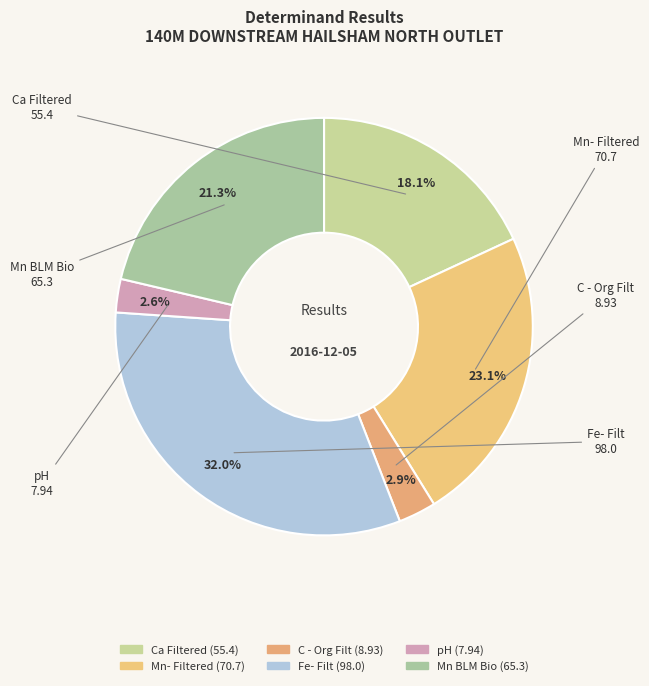

What percentage is NOT represented by Mn- Filtered?

76.9%